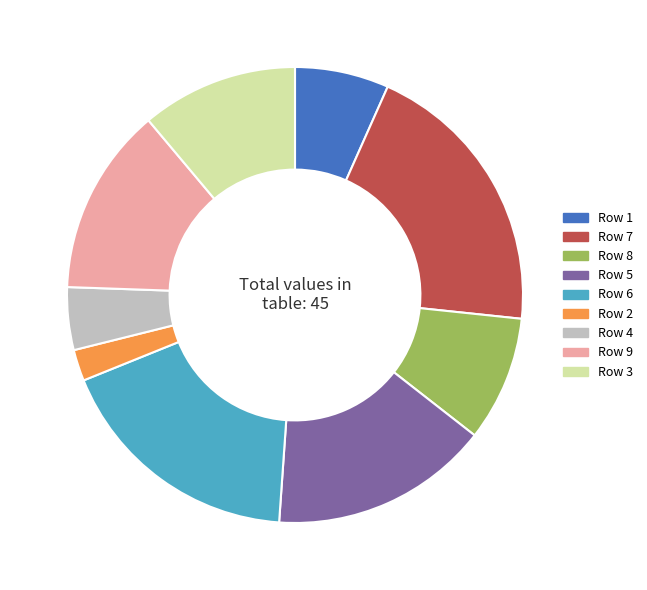

Is there a majority slice in this chart?

No